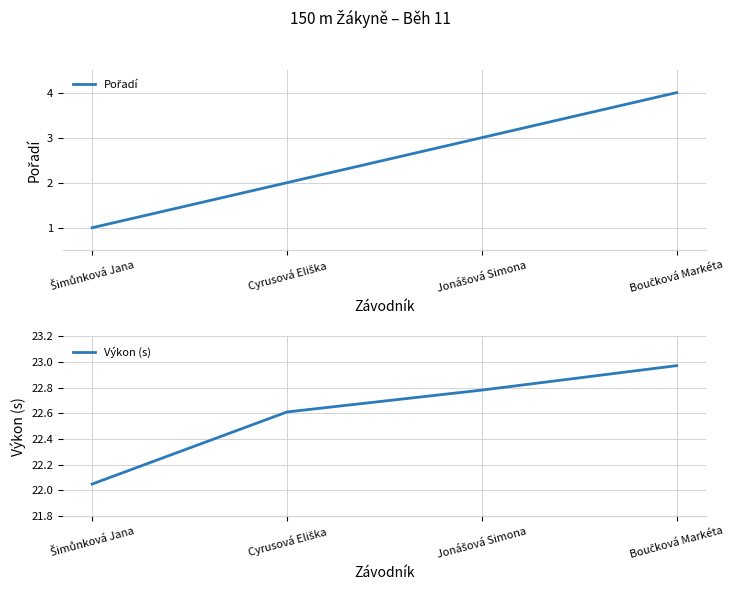

How many data points in Pořadí are above 3?

1